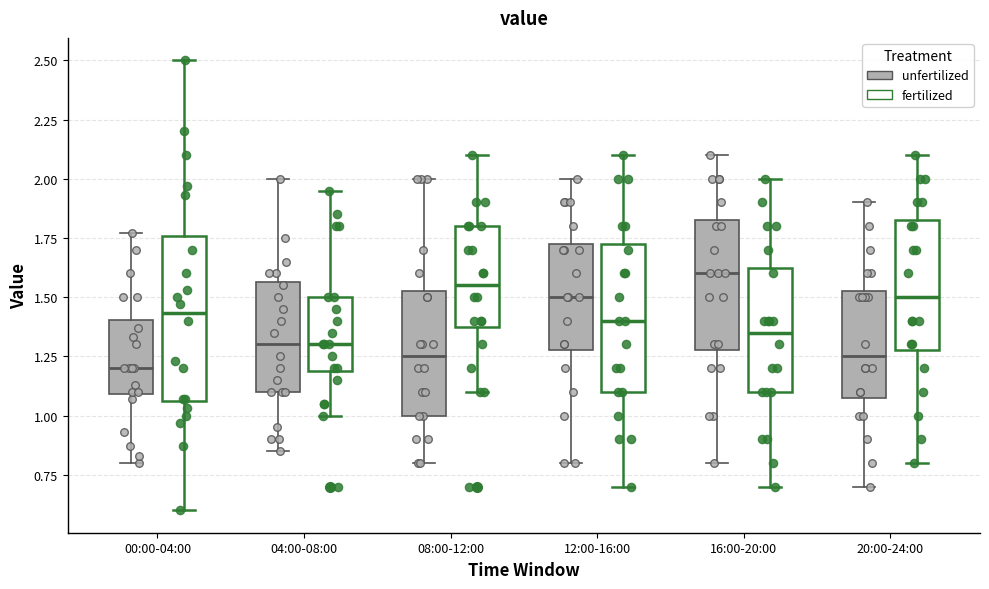

Reading left to right, transcribe this box plot: for each box, give where its median line is, the range the box spans, and where its two whiskers end, as read against the y-axis. The values are not printed on the chart, so give them approximately, as read against the axis.

00:00-04:00 (unfertilized): median 1.20, box 1.10 to 1.40, whiskers 0.80 to 1.75
00:00-04:00 (fertilized): median 1.45, box 1.05 to 1.75, whiskers 0.60 to 2.50
04:00-08:00 (unfertilized): median 1.30, box 1.10 to 1.55, whiskers 0.85 to 2.00
04:00-08:00 (fertilized): median 1.30, box 1.20 to 1.50, whiskers 1.00 to 1.95
08:00-12:00 (unfertilized): median 1.25, box 1.00 to 1.55, whiskers 0.80 to 2.00
08:00-12:00 (fertilized): median 1.55, box 1.40 to 1.80, whiskers 1.10 to 2.10
12:00-16:00 (unfertilized): median 1.50, box 1.30 to 1.75, whiskers 0.80 to 2.00
12:00-16:00 (fertilized): median 1.40, box 1.10 to 1.75, whiskers 0.70 to 2.10
16:00-20:00 (unfertilized): median 1.60, box 1.30 to 1.85, whiskers 0.80 to 2.10
16:00-20:00 (fertilized): median 1.35, box 1.10 to 1.65, whiskers 0.70 to 2.00
20:00-24:00 (unfertilized): median 1.25, box 1.10 to 1.55, whiskers 0.70 to 1.90
20:00-24:00 (fertilized): median 1.50, box 1.30 to 1.85, whiskers 0.80 to 2.10